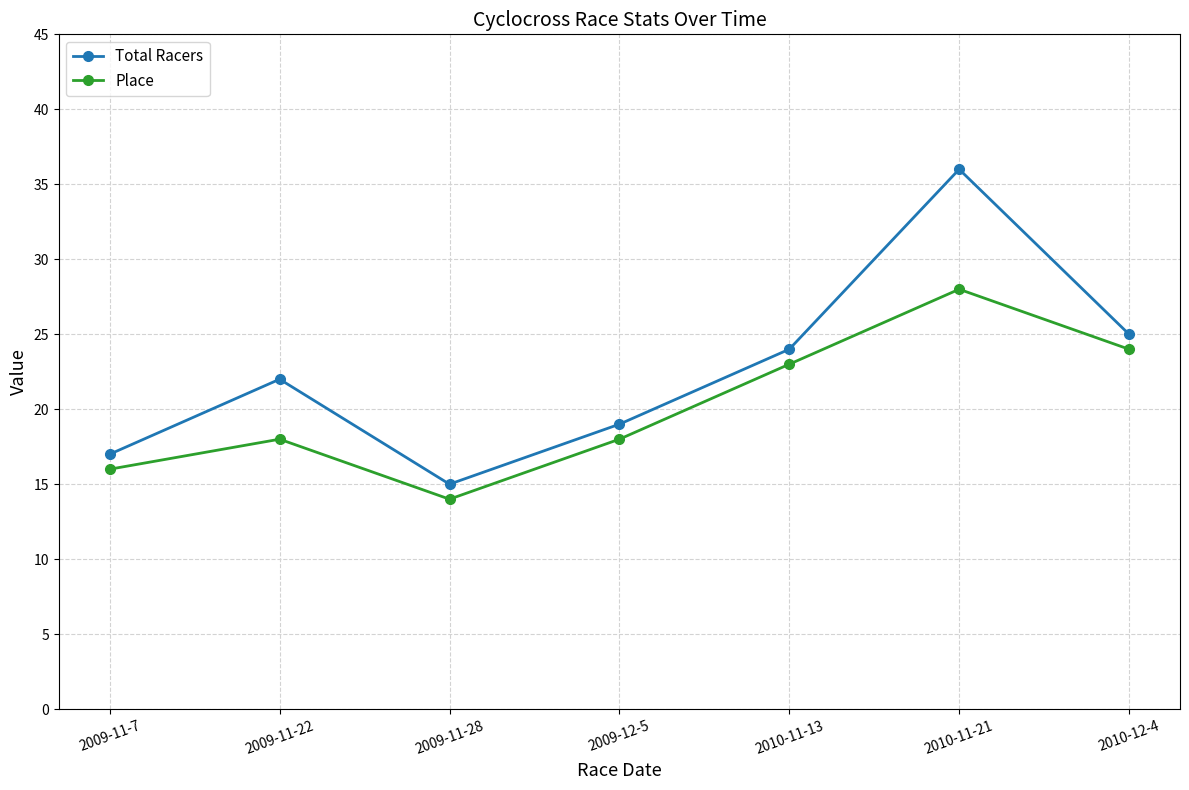

True or false: Place and Total Racers cross at least once.

False